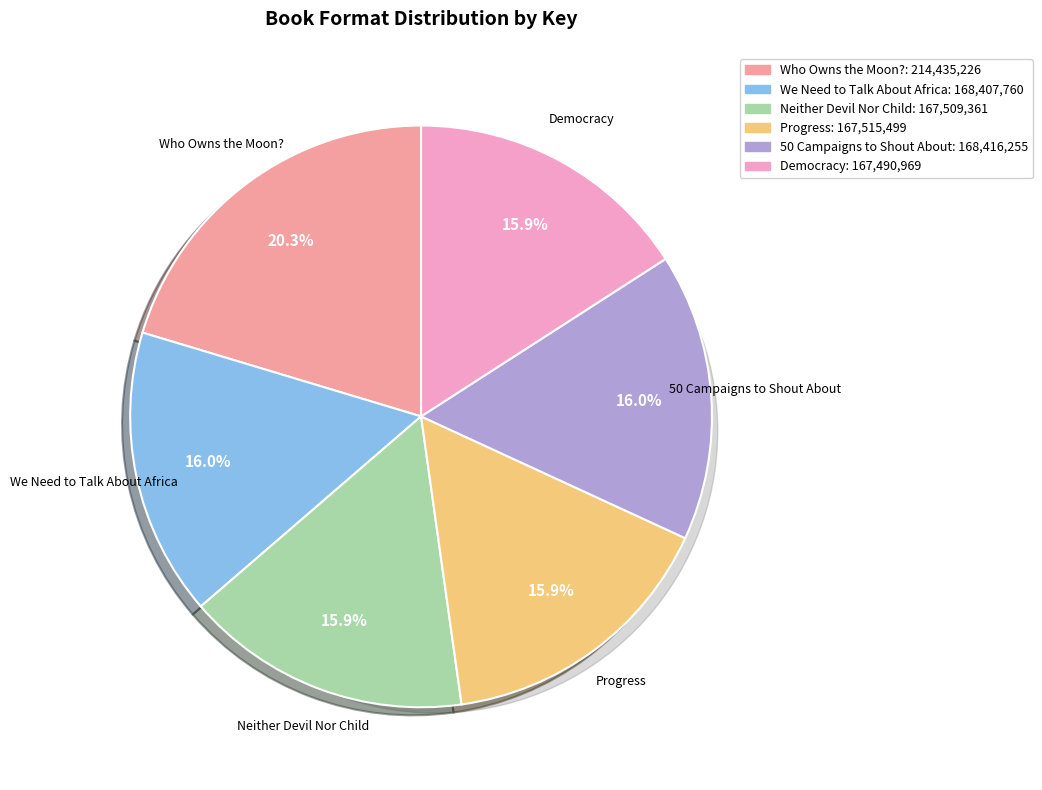

Is there a majority slice in this chart?

No